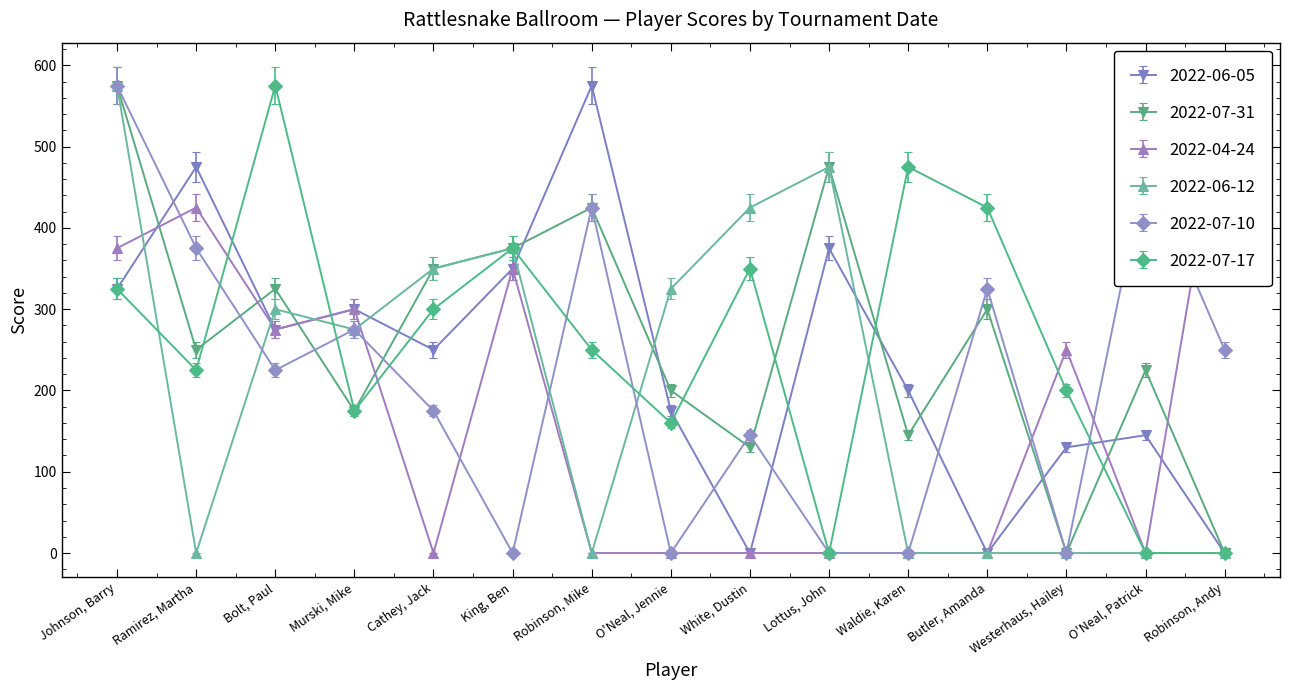

Which has a higher value, Robinson, Andy or Cathey, Jack?

Cathey, Jack